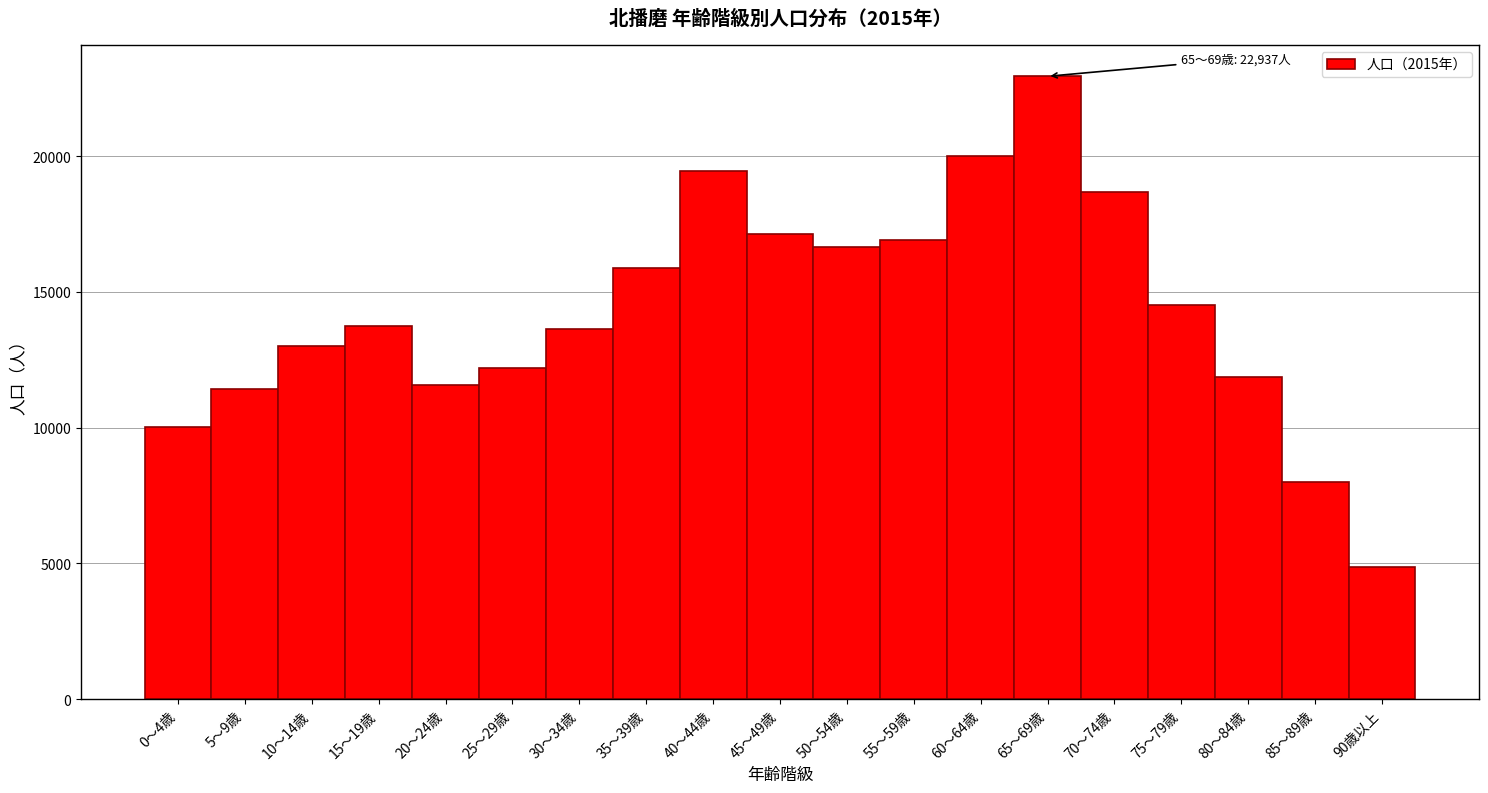

Reading left to right, list all the values displayed in this chart.

0～4歳=10026	5～9歳=11406	10～14歳=13002	15～19歳=13734	20～24歳=11558	25～29歳=12199	30～34歳=13635	35～39歳=15895	40～44歳=19447	45～49歳=17131	50～54歳=16640	55～59歳=16909	60～64歳=19993	65～69歳=22937	70～74歳=18663	75～79歳=14511	80～84歳=11880	85～89歳=8016	90歳以上=4865